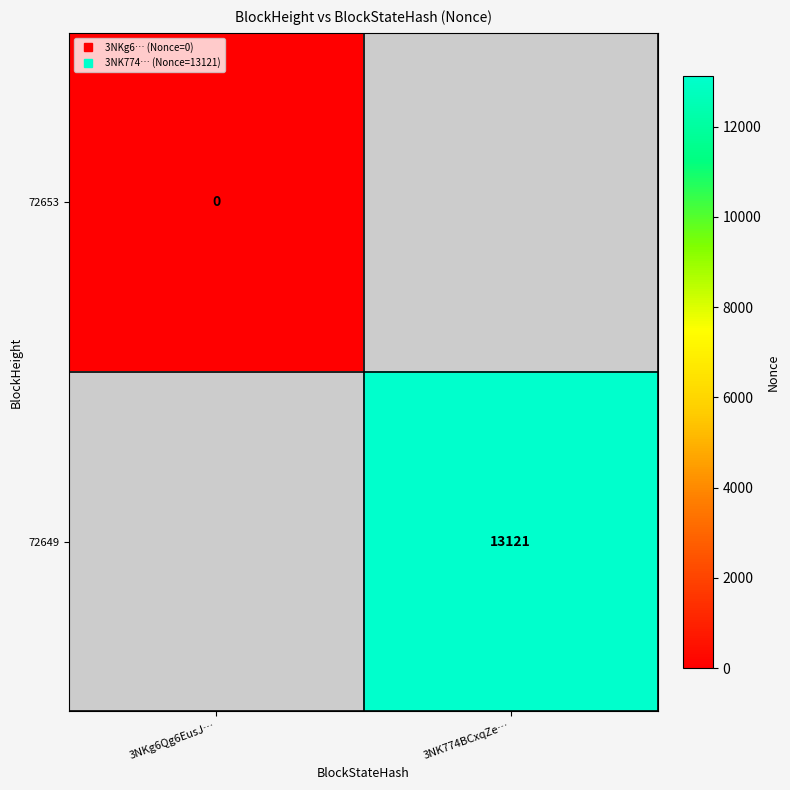

Is the value of 72653 at 3NK774BCxqZe… greater than the value of 72649 at 3NKg6Qg6EusJ…?

No